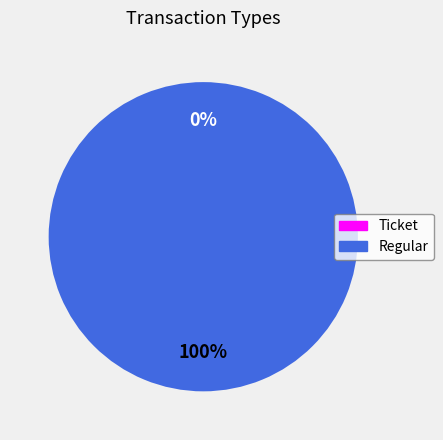

Is there a majority slice in this chart?

Yes